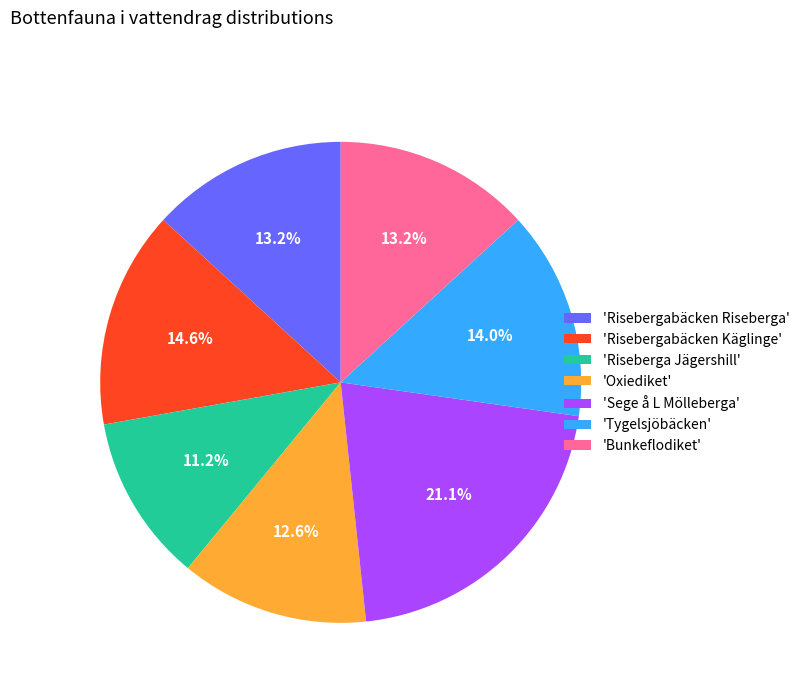

Which slice is the smallest?

'Riseberga Jägershill'